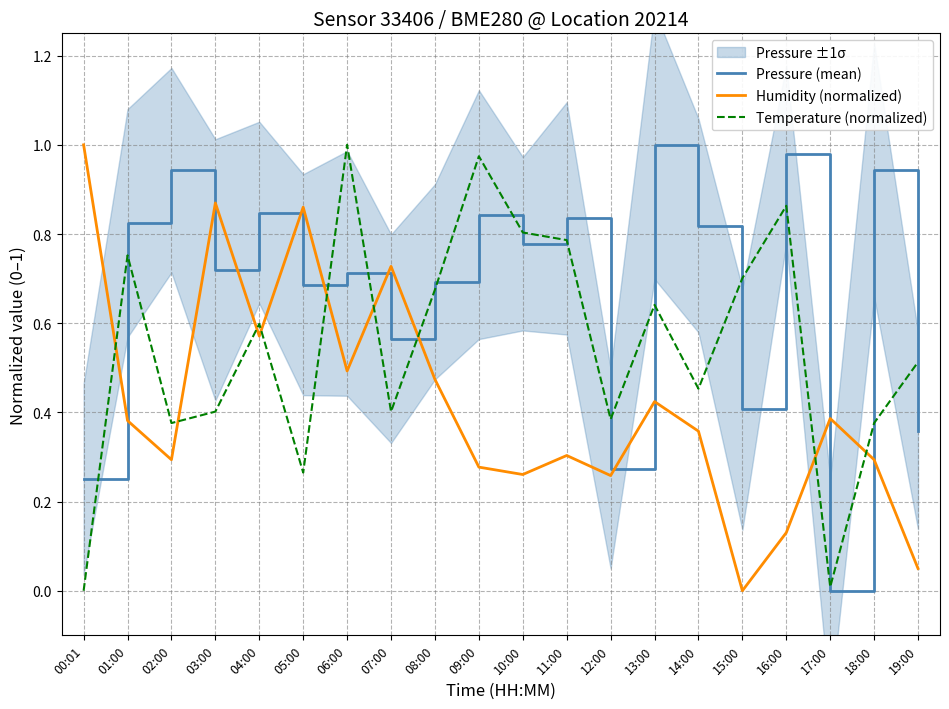

Which has a higher value, 08:00 or 01:00?

01:00